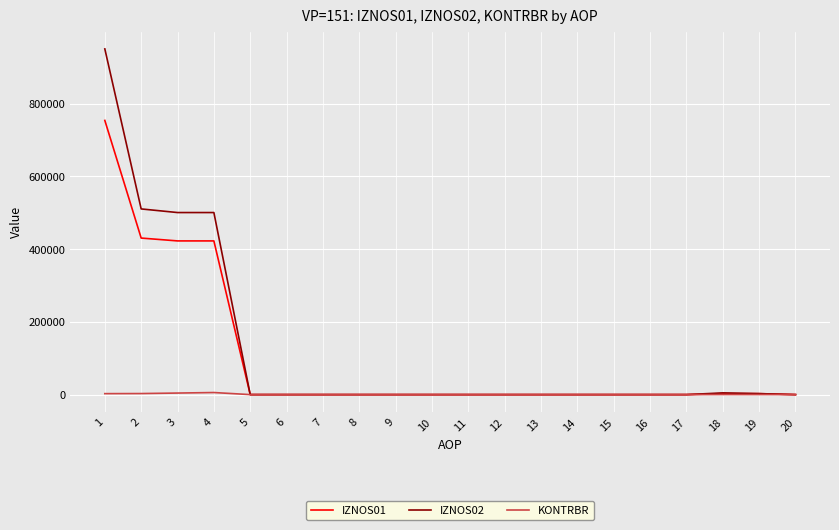

Rank the series by their average value, from lowest to highest.

KONTRBR, IZNOS01, IZNOS02